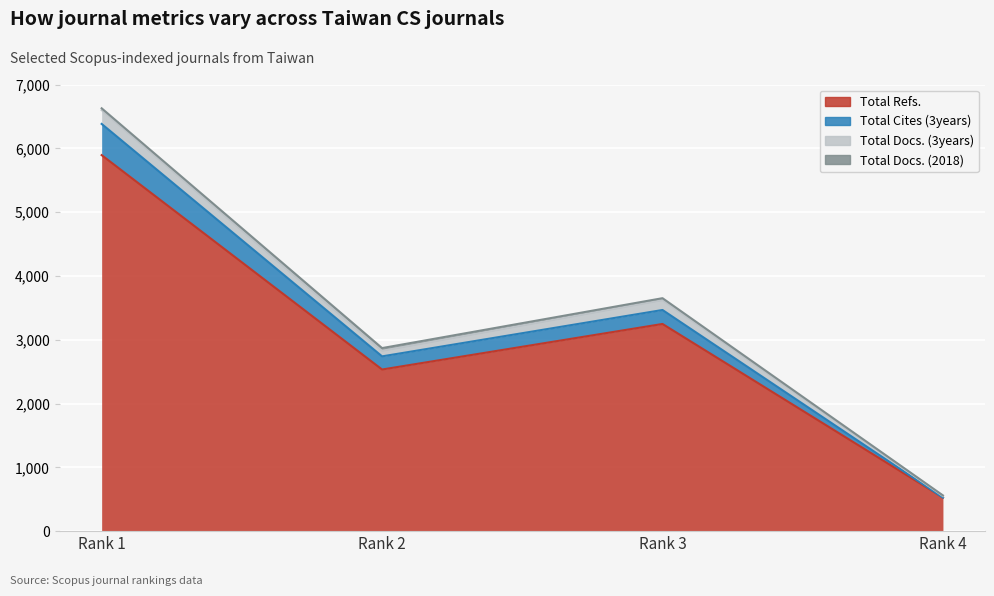

How many Total Refs. values are between 2533 and 5893?

3